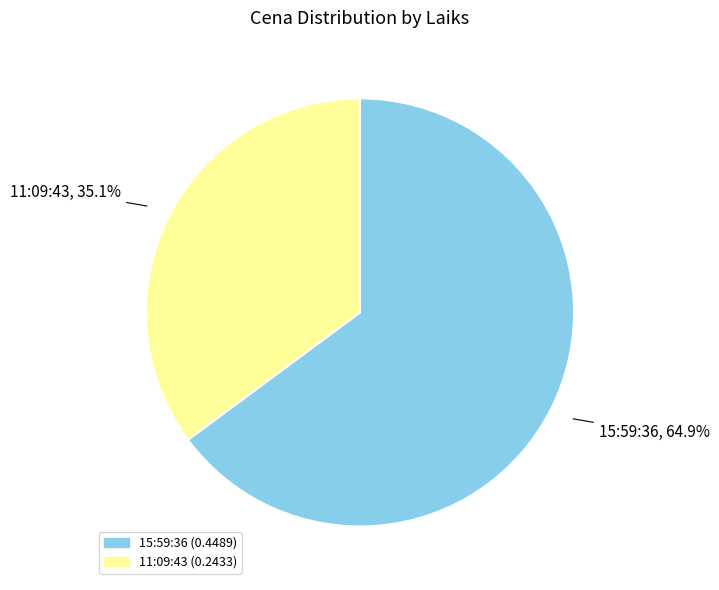

To the nearest percent, what is the combined percentage of 11:09:43 and 15:59:36?

100%